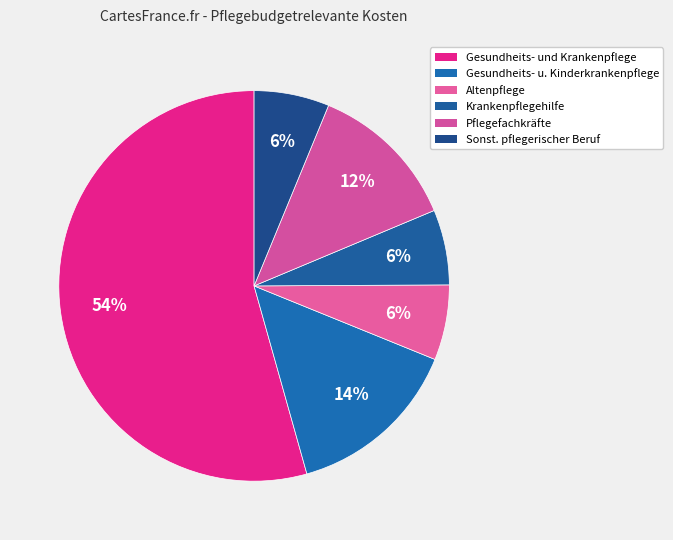

Rank the categories by value from lowest to highest.

Altenpflege, Krankenpflegehilfe, sonstiger pflegerischer Beruf, Pflegefachkräfte, Gesundheits- und Kinderkrankenpflege, Gesundheits- und Krankenpflege